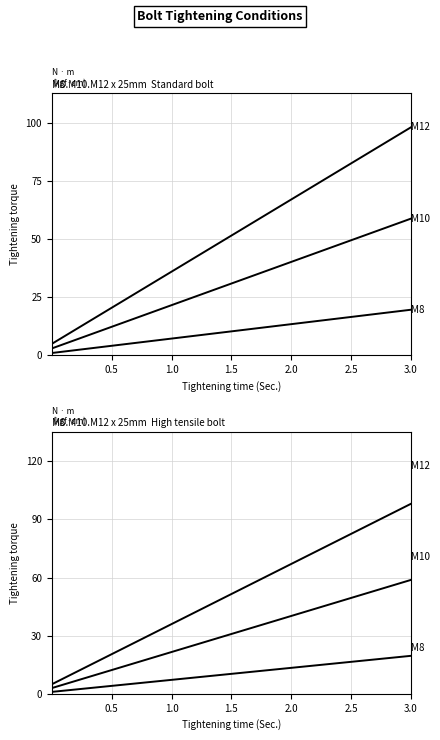

Rank the series by their maximum value, from lowest to highest.

M8, M10, M12